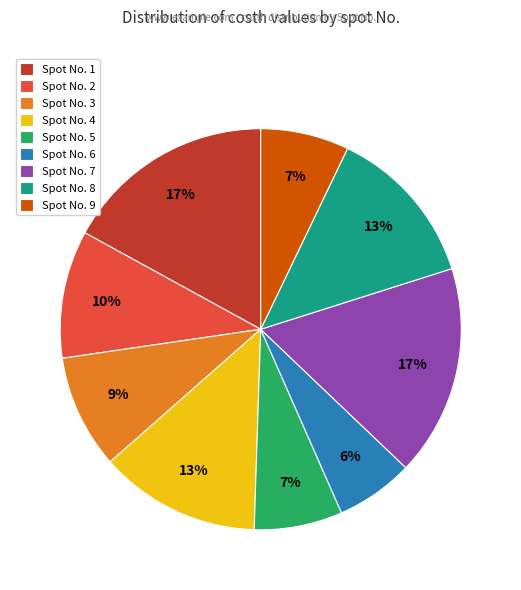

To the nearest percent, what is the difference between the largest and smallest slice percentages?

11%